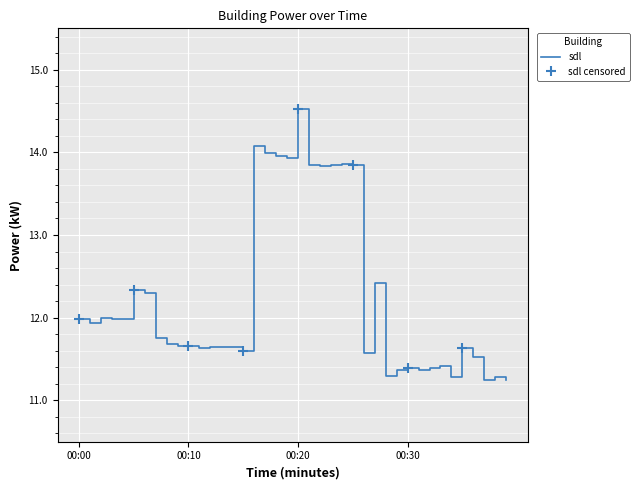

What is the value of the 25th point from the left?

13.9